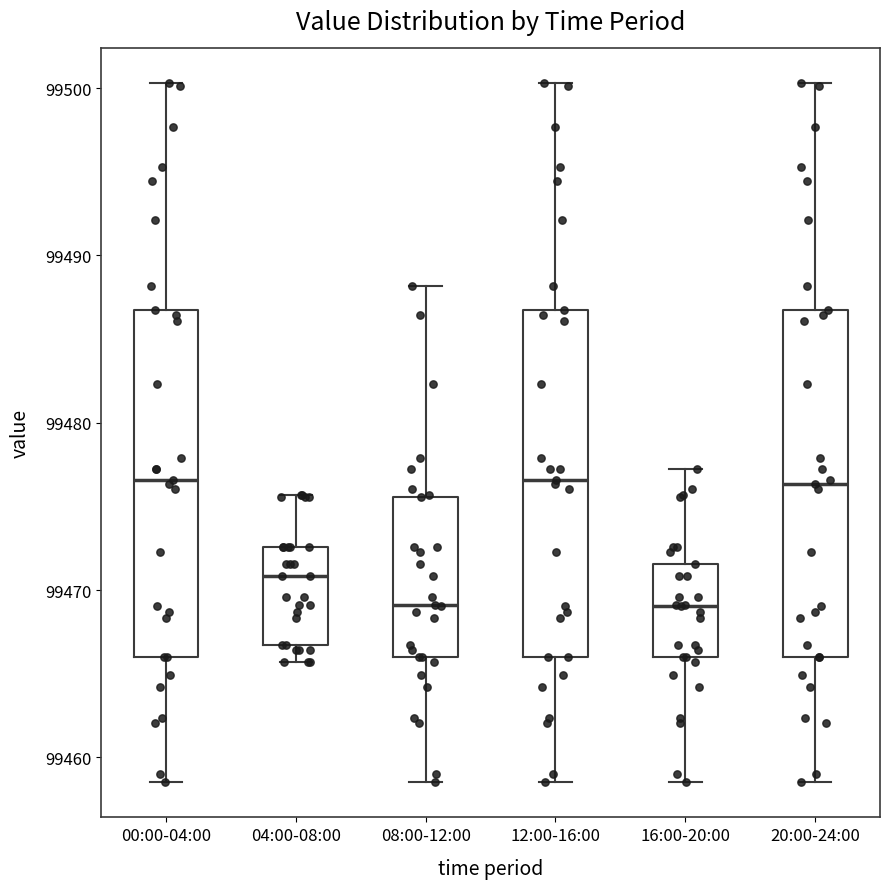

Reading left to right, transcribe this box plot: for each box, give where its median line is, the range the box spans, and where its two whiskers end, as read against the y-axis. The values are not printed on the chart, so give them approximately, as read against the axis.

00:00-04:00: median 99477, box 99466 to 99487, whiskers 99459 to 99500
04:00-08:00: median 99471, box 99467 to 99473, whiskers 99466 to 99476
08:00-12:00: median 99469, box 99466 to 99476, whiskers 99459 to 99488
12:00-16:00: median 99477, box 99466 to 99487, whiskers 99459 to 99500
16:00-20:00: median 99469, box 99466 to 99472, whiskers 99459 to 99477
20:00-24:00: median 99476, box 99466 to 99487, whiskers 99459 to 99500